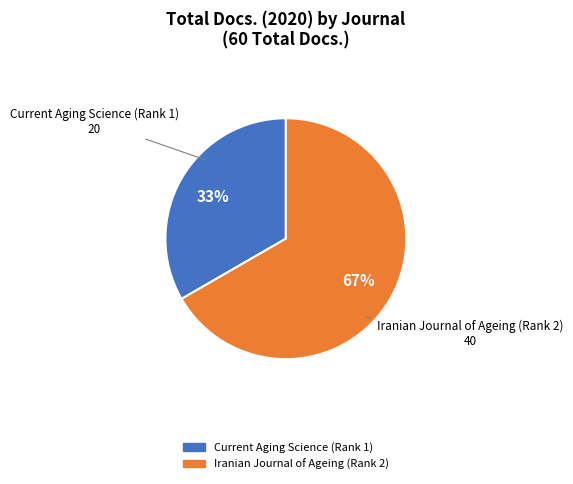

Do Current Aging Science (Rank 1) and Iranian Journal of Ageing (Rank 2) together represent more than half of the pie?

Yes